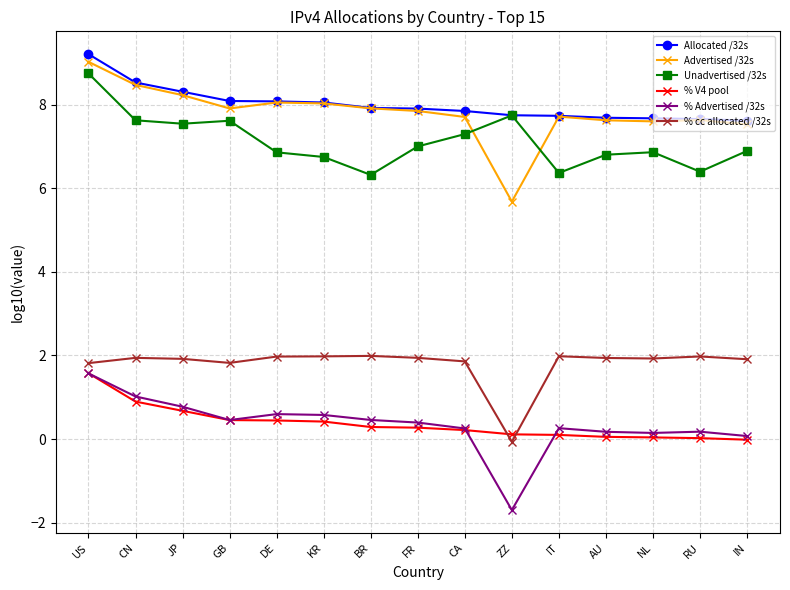

What is the average value of the % V4 pool series?

0.4